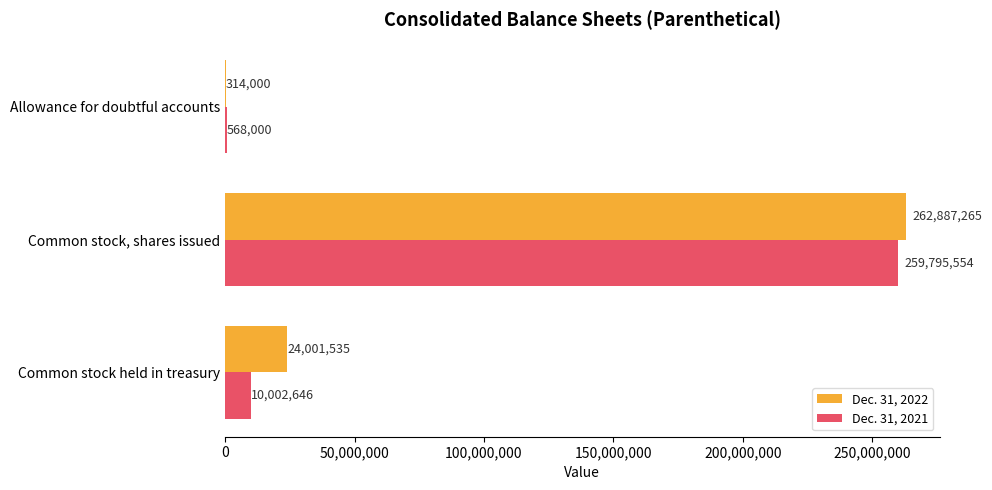

Is it true that Dec. 31, 2021 equals 10002646 at Common stock held in treasury?

True